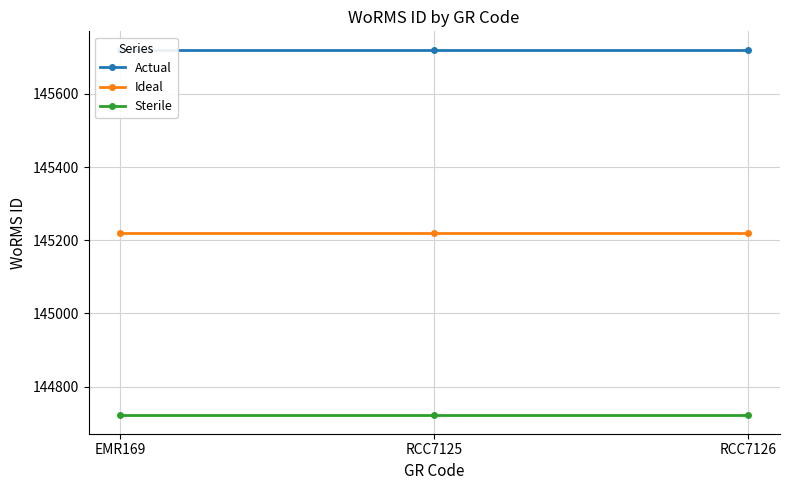

What is the label of the 2nd point from the right?

RCC7125